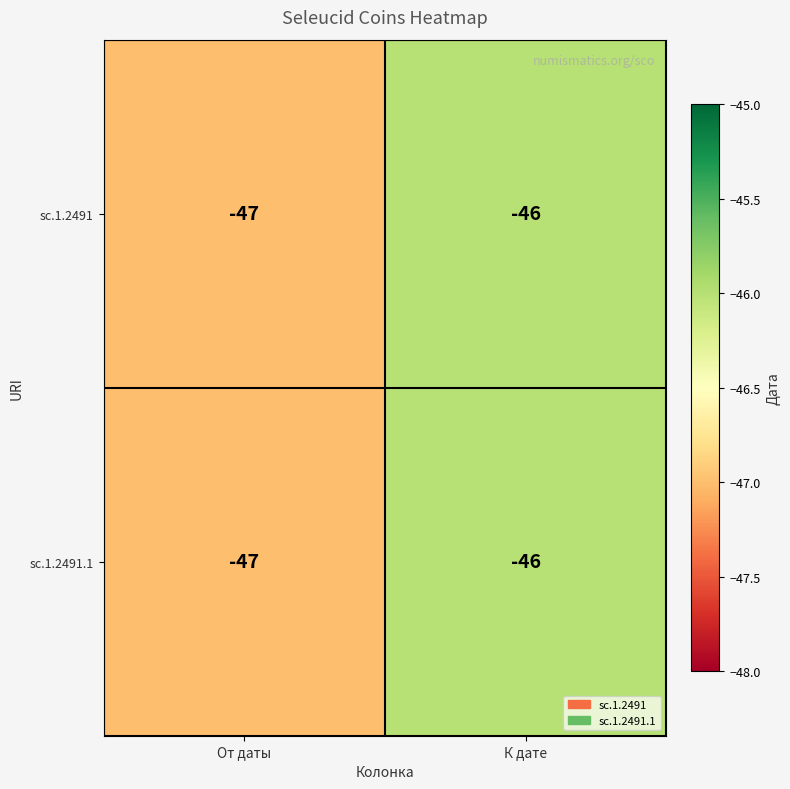

The value of sc.1.2491 at От даты is -64. True or false?

False